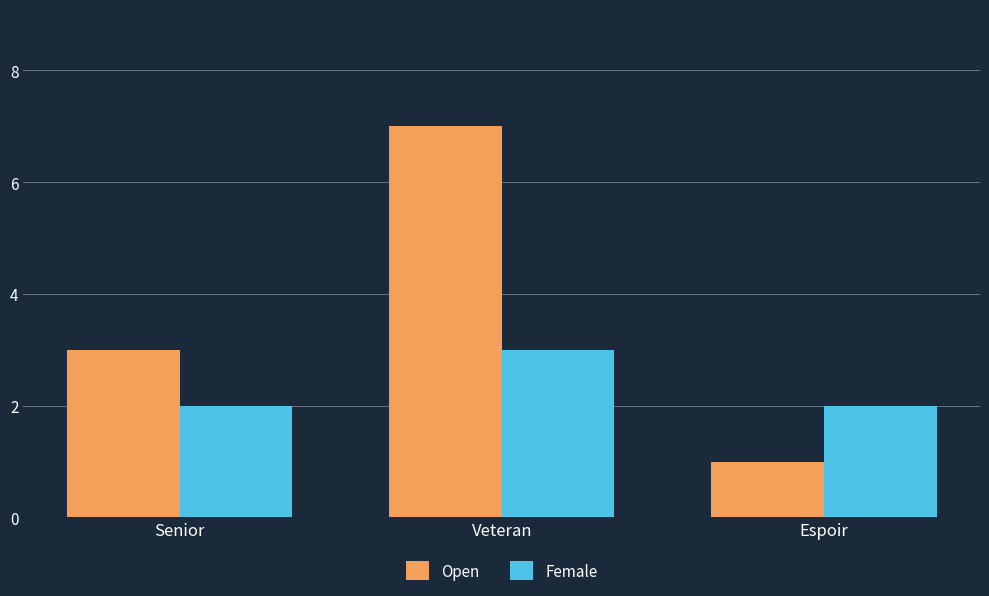

Which series has the widest spread of values?

Open